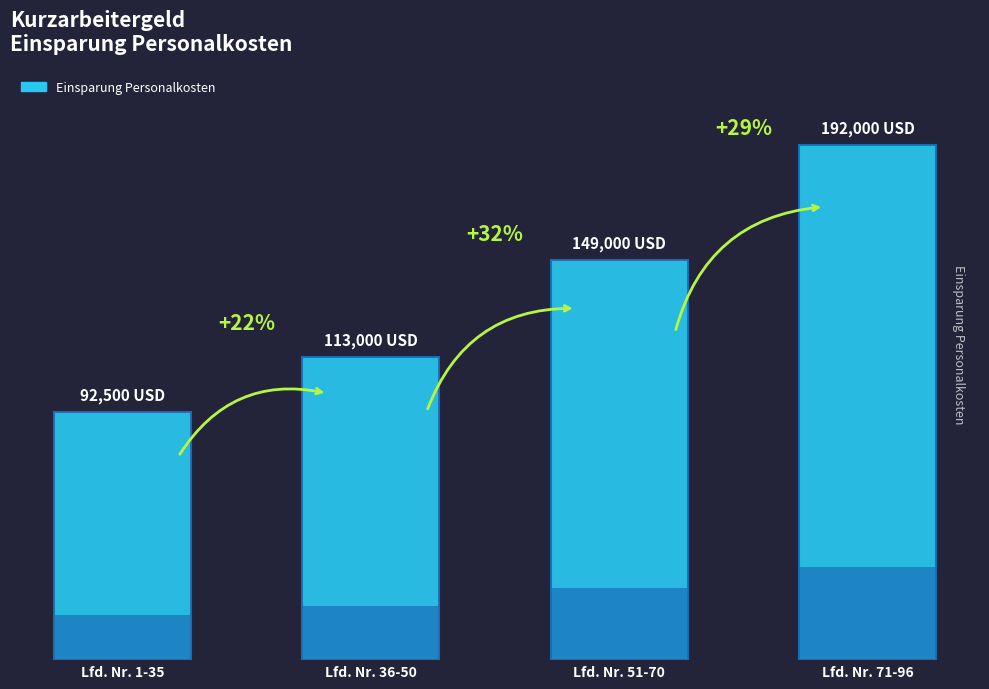

At which label does the data first exceed 149000?

Lfd. Nr. 71-96